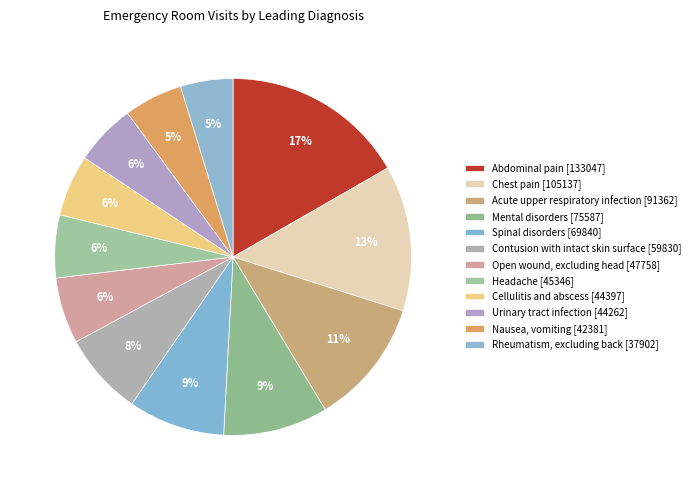

How many slices are in this pie chart?

12